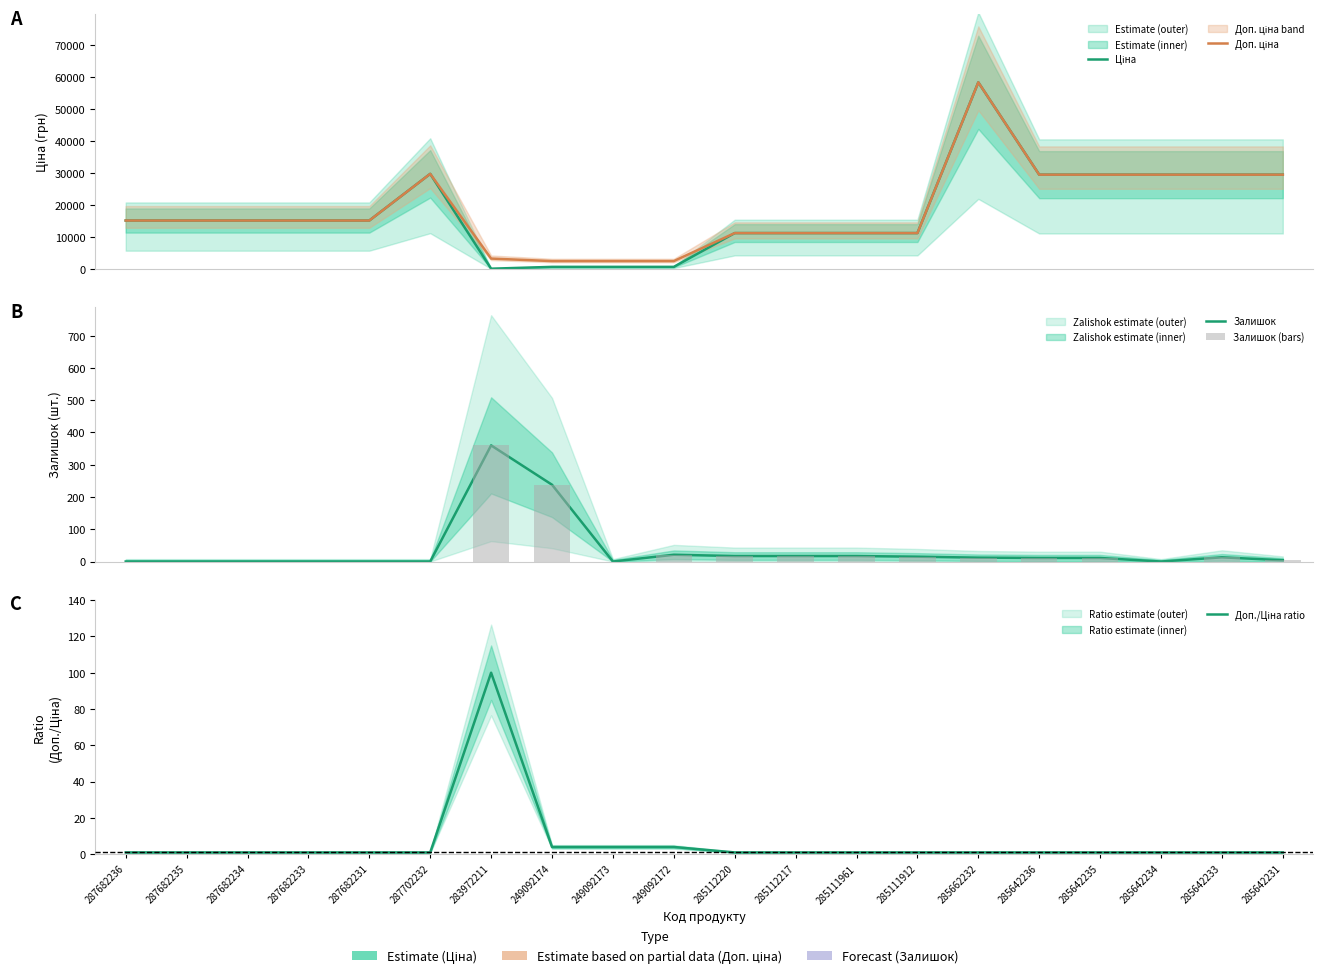

The Залишок (bars) series shows 4.0 at 285642231. True or false?

True